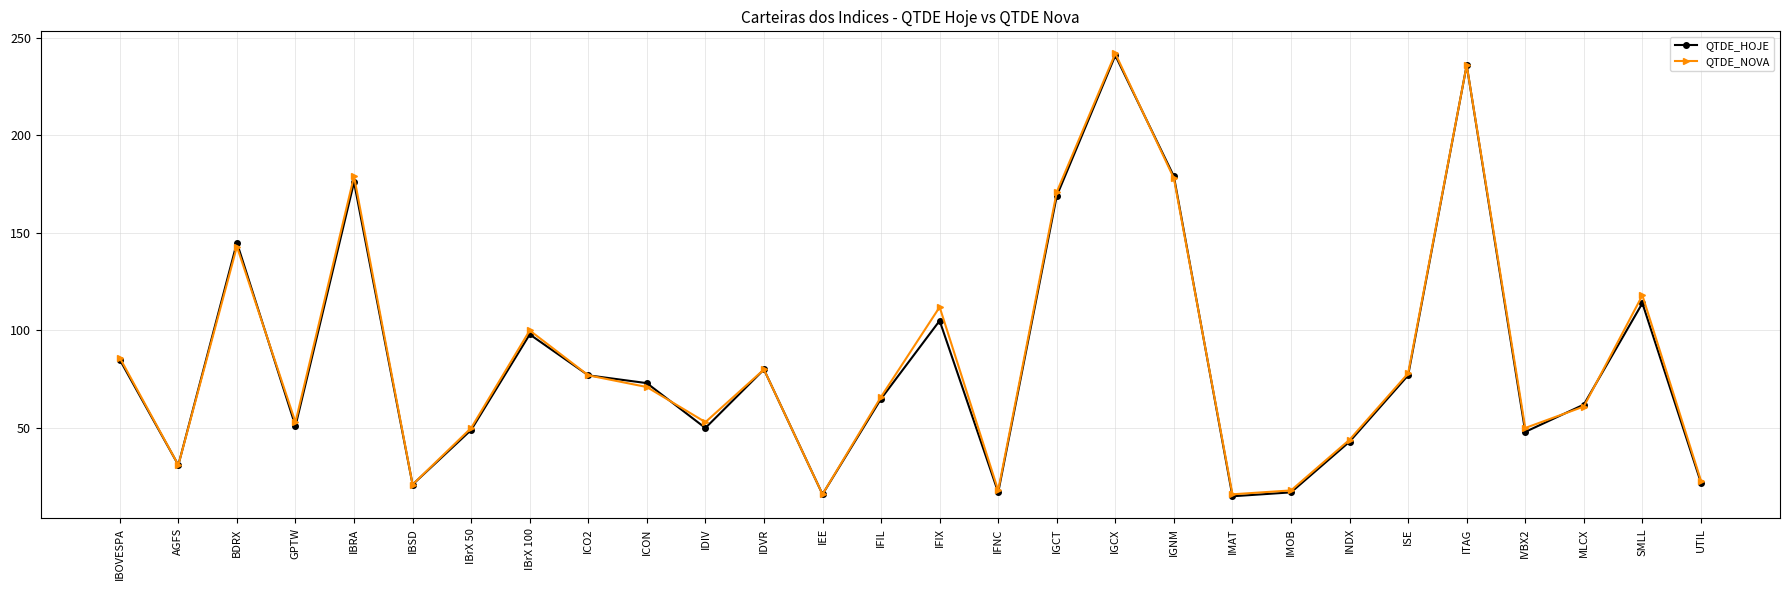

What is the difference between the maximum and minimum values in the QTDE_NOVA series?

226